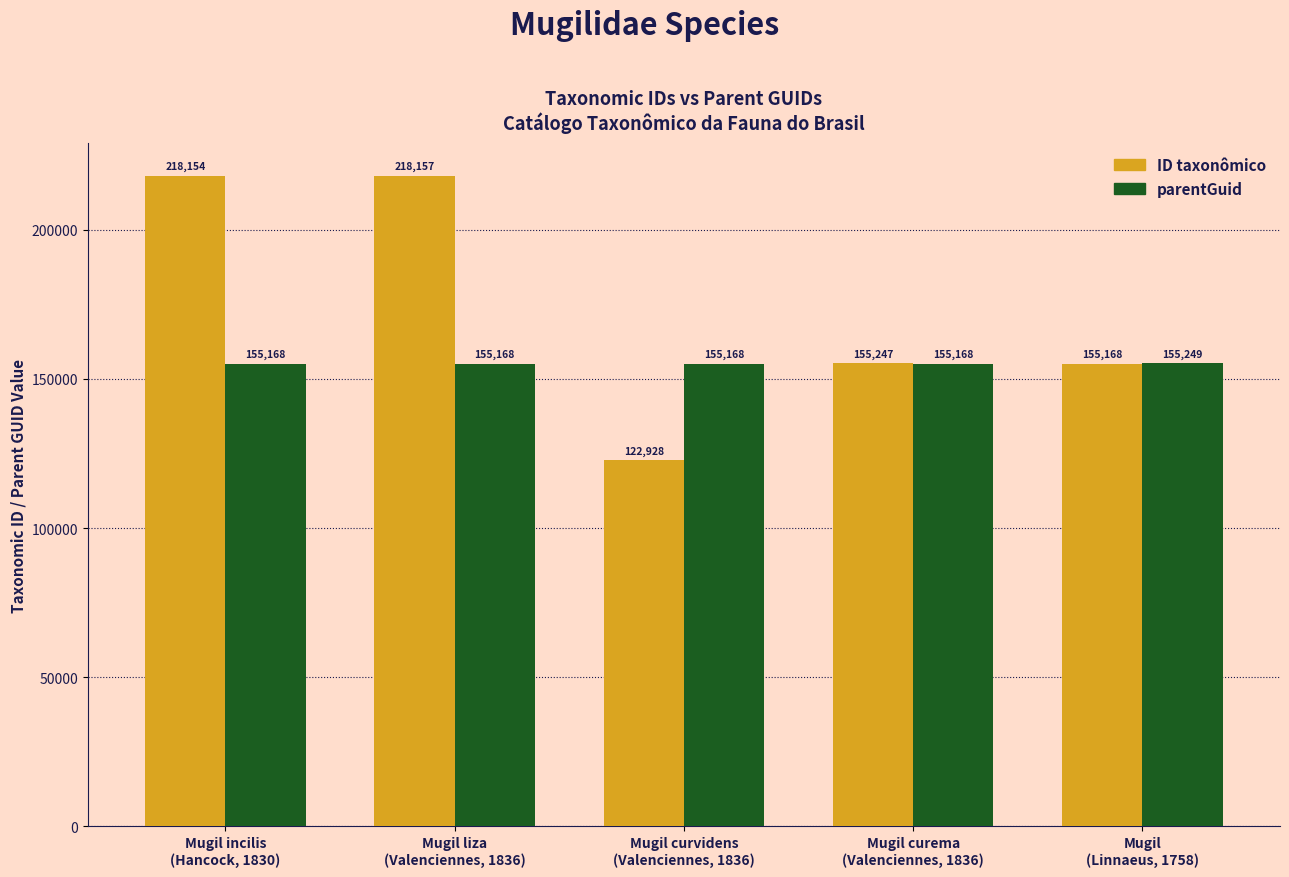

What are all the series names shown in the legend?

ID taxonômico, parentGuid